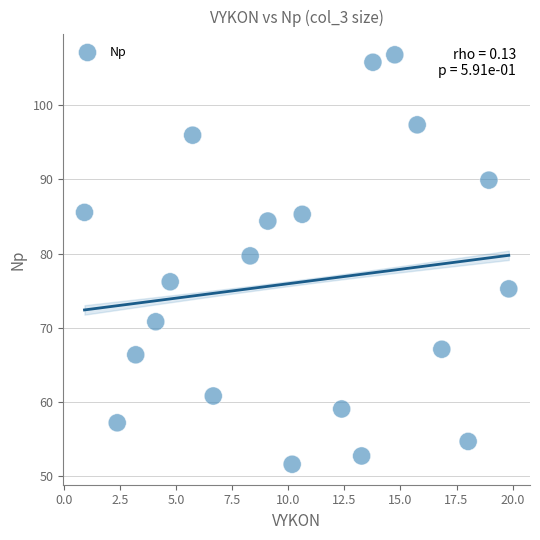

What Y value in the scatter plot is closest to 79?

79.7